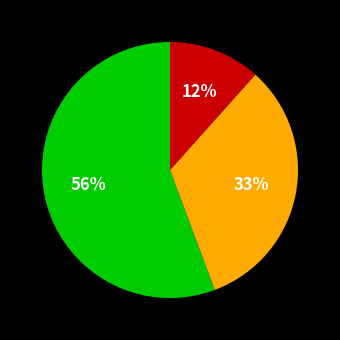

Count the number of slices in the pie.

3